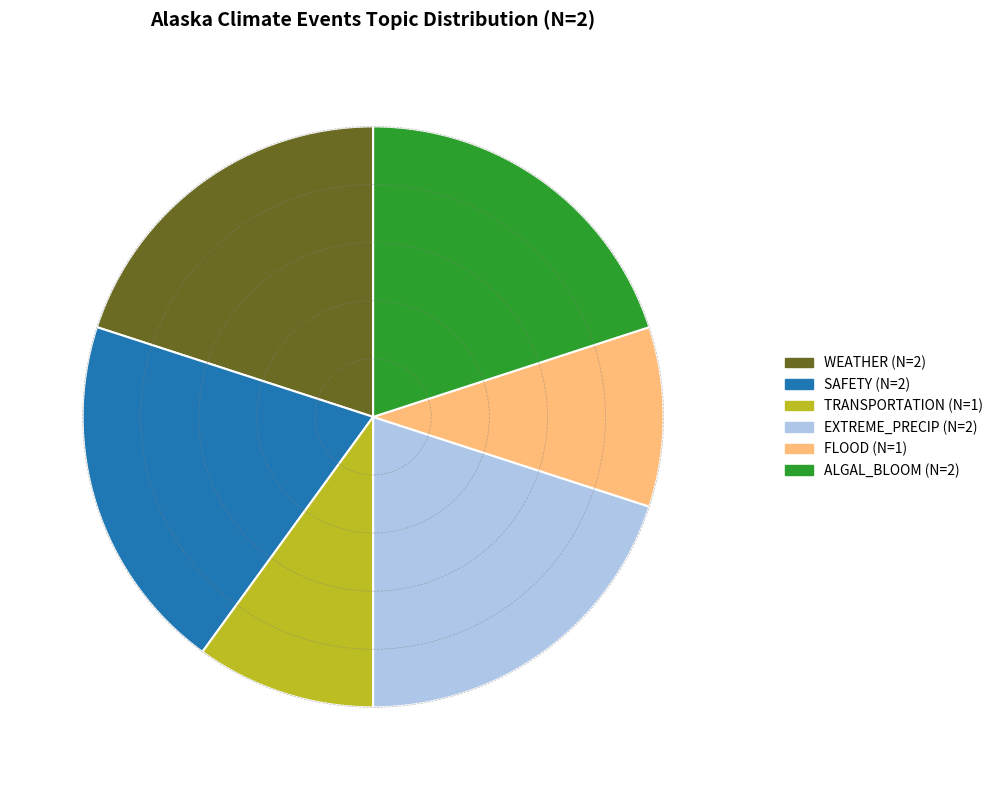

Between TRANSPORTATION (N=1) and EXTREME_PRECIP (N=2), which is larger?

EXTREME_PRECIP (N=2)